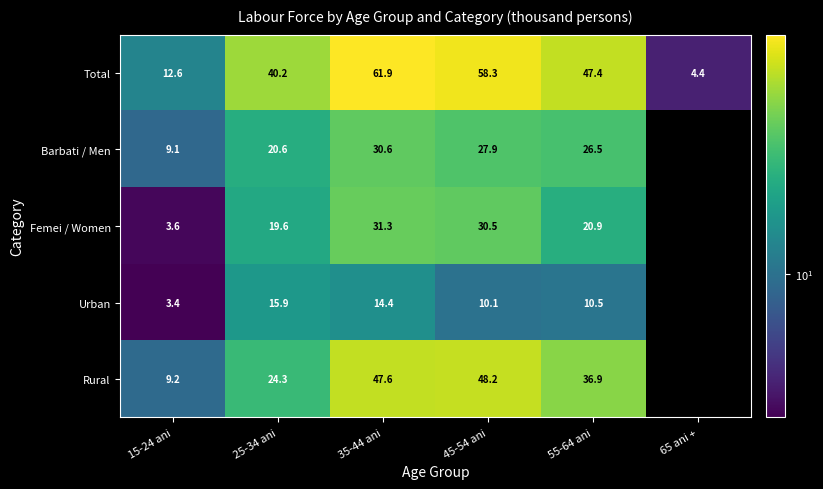

Which has a higher value, 65 ani + or 45-54 ani?

45-54 ani